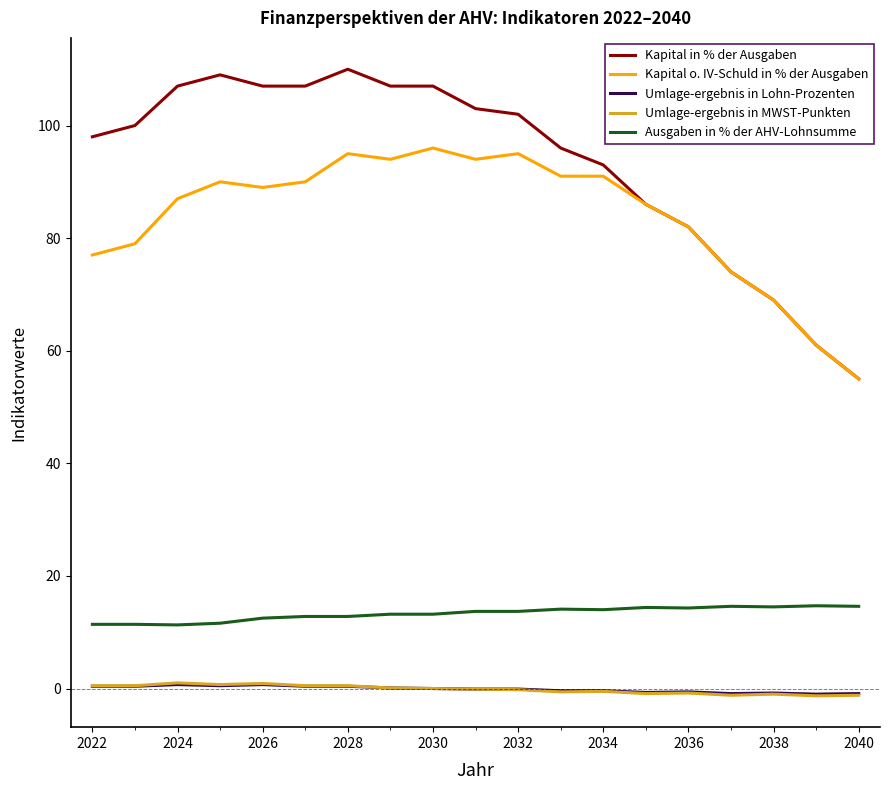

What is the difference between the maximum and minimum values in the Umlage-ergebnis in Lohn-Prozenten series?

1.7